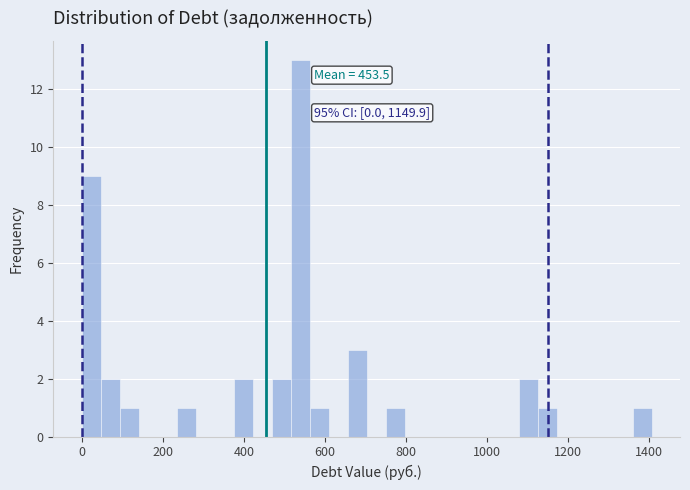

Read against the x-axis, roughly where is the centre of the tallest bar?

540